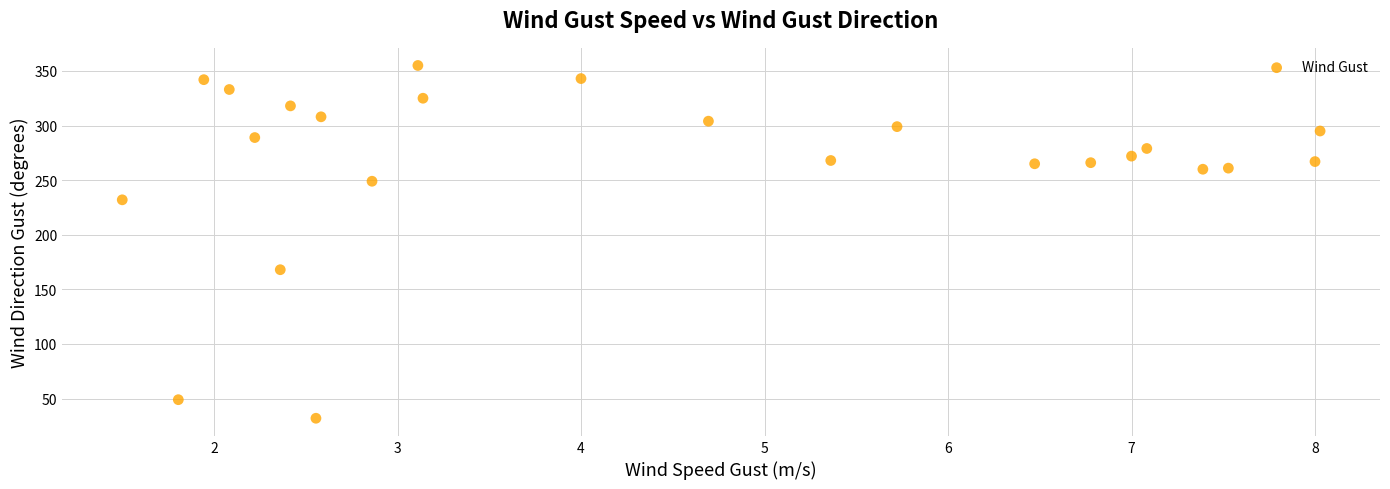

What is the range of Y values (max minus min)?

323